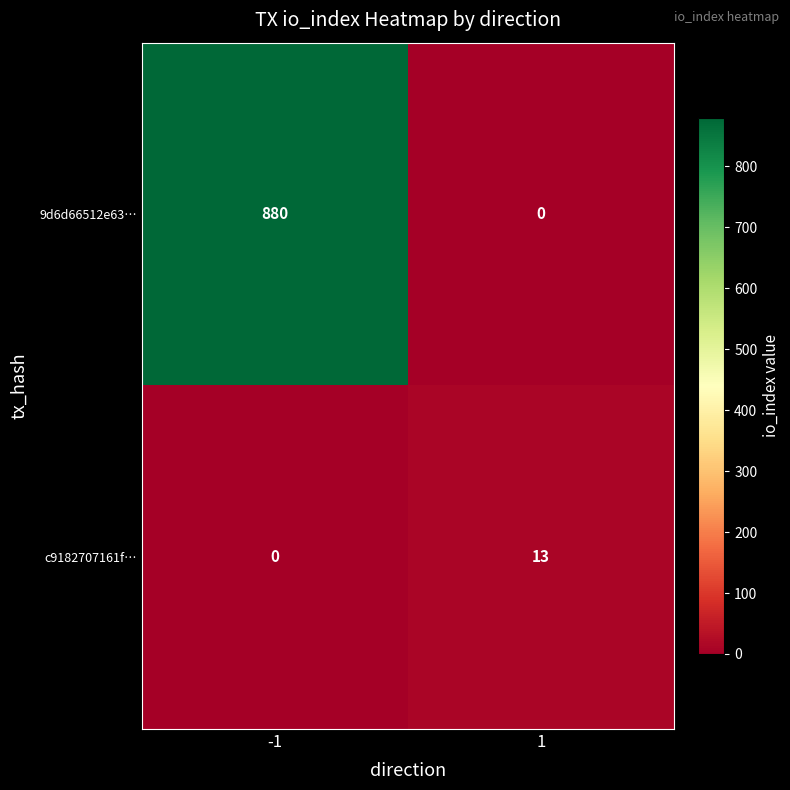

Between -1 and 1, which series saw the biggest shift?

9d6d66512e63…